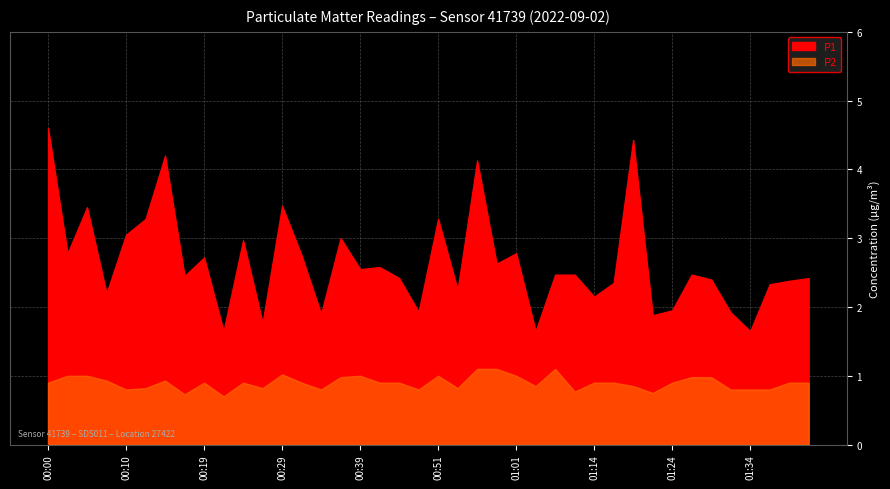

List the series in order of their peak value, lowest first.

P2, P1